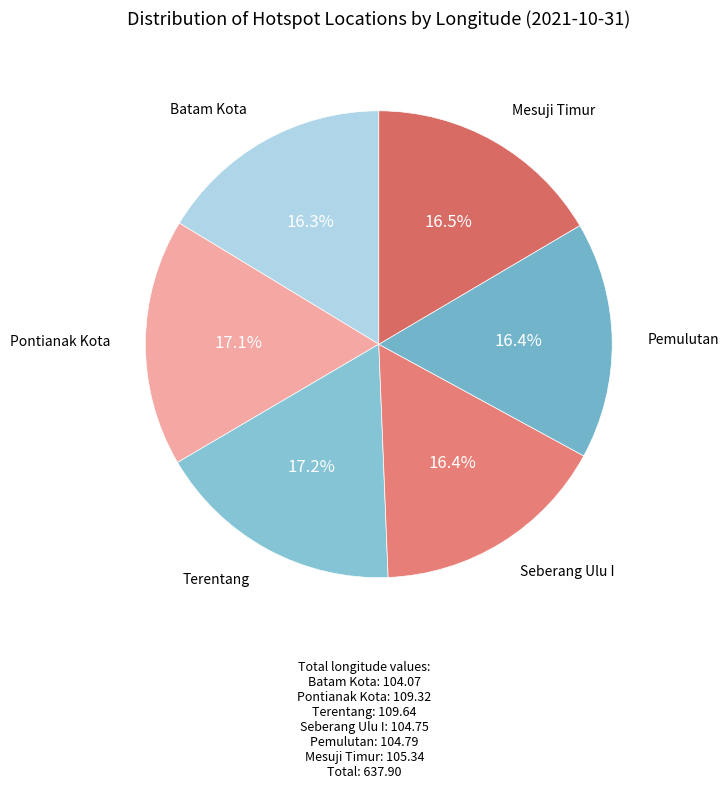

Which category has the smallest portion of the pie?

Batam Kota